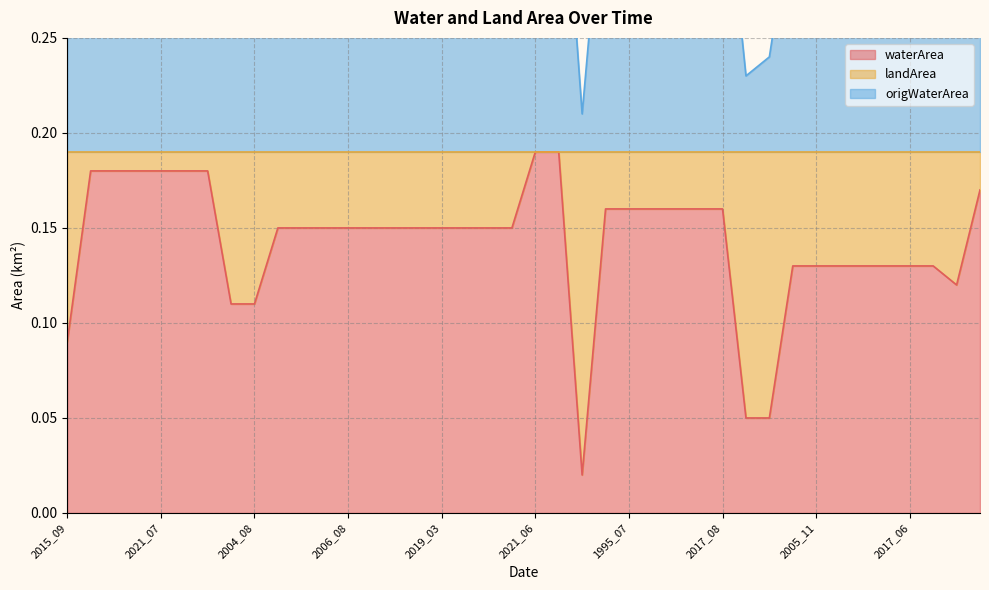

Between 2021_07 and 2005_08, which series saw the biggest shift?

landArea